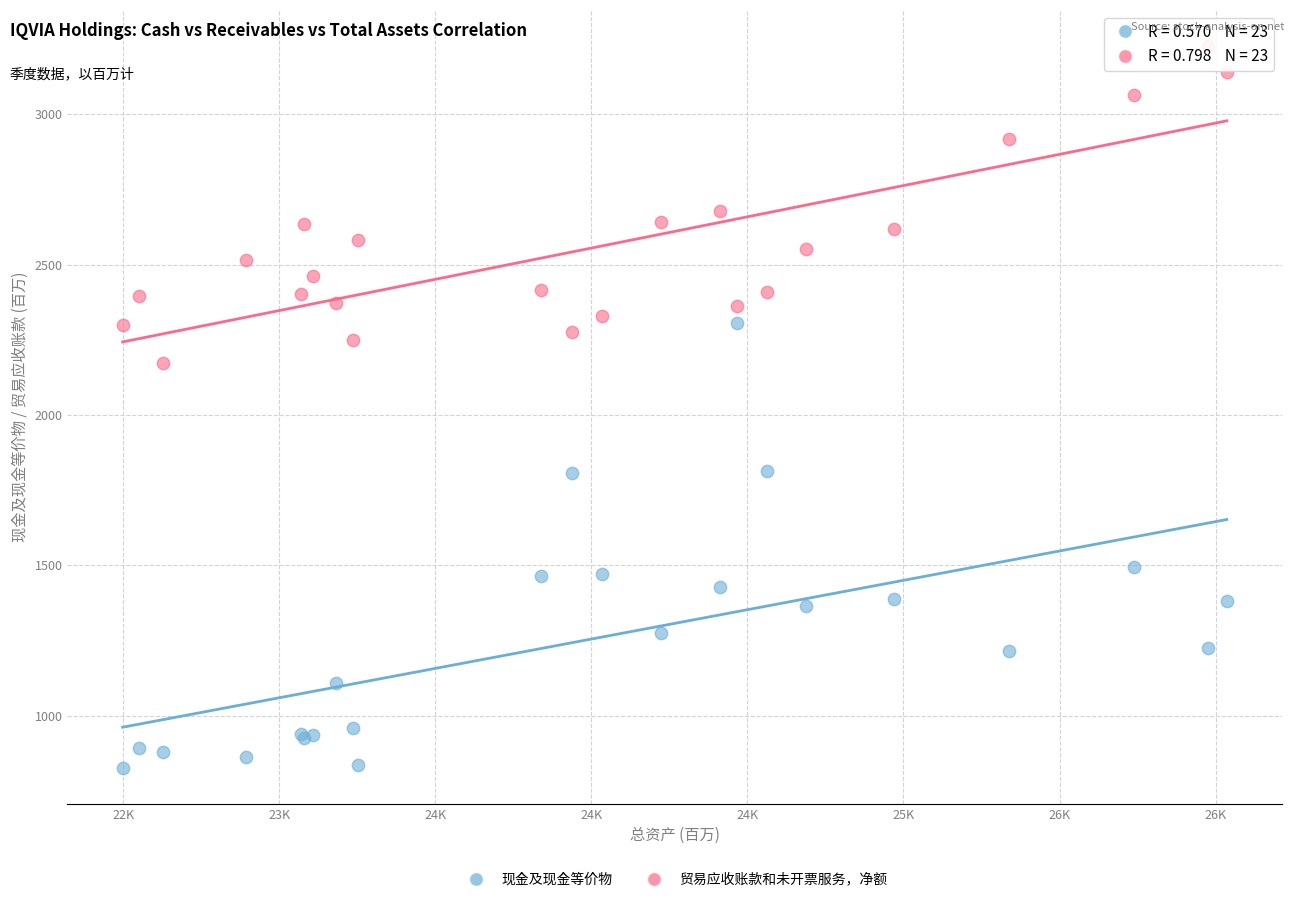

Which series reaches the minimum Y coordinate?

现金及现金等价物